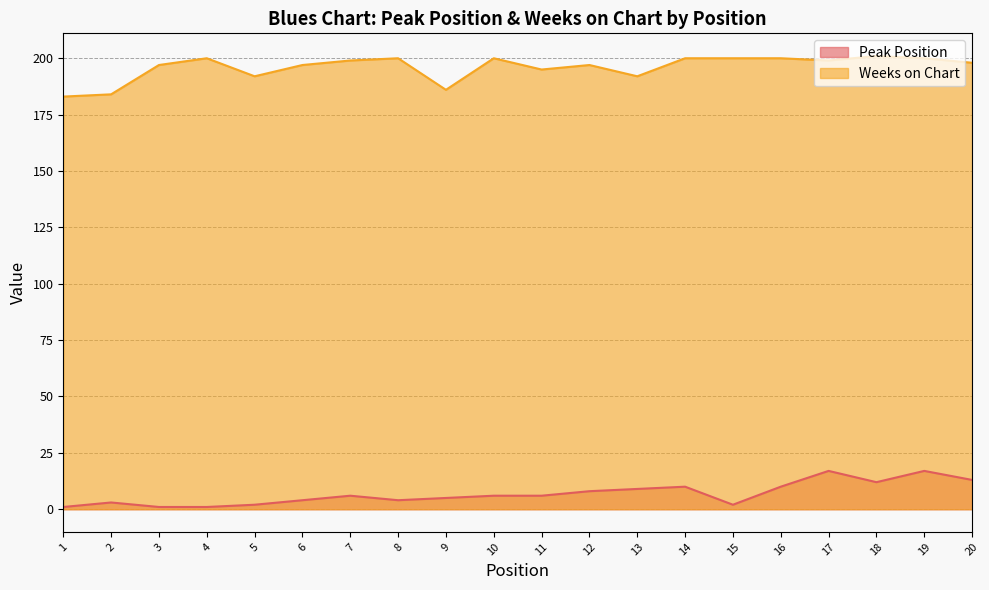

At which category does Weeks on Chart reach its first local valley?

5